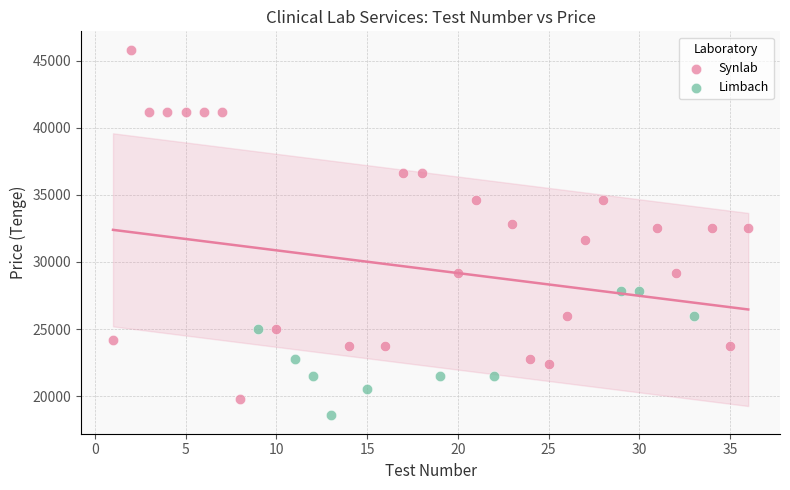

Which series has the largest Y range (max minus min)?

Synlab